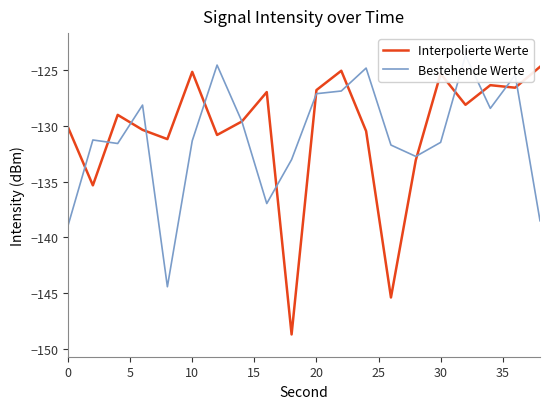

List the series in order of their peak value, highest first.

Bestehende Werte, Interpolierte Werte